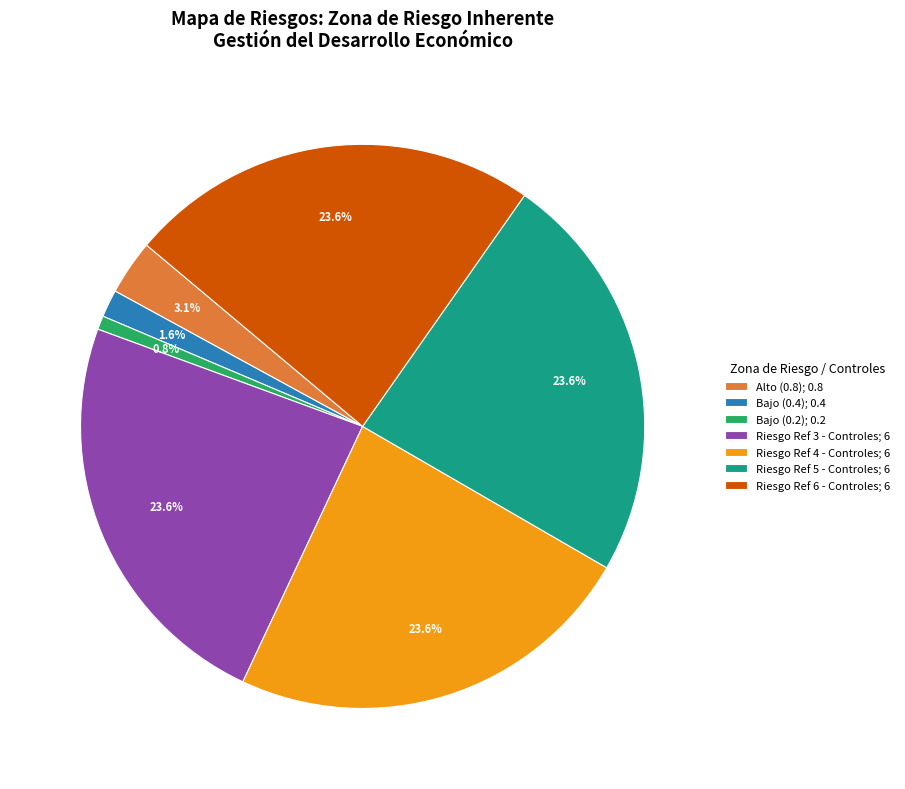

To the nearest percent, what is the difference between the largest and smallest slice percentages?

23%